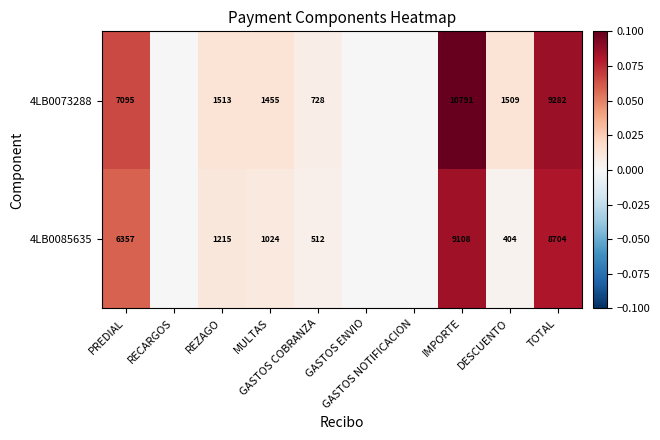

The 4LB0085635 series shows 0.1 at IMPORTE. True or false?

False